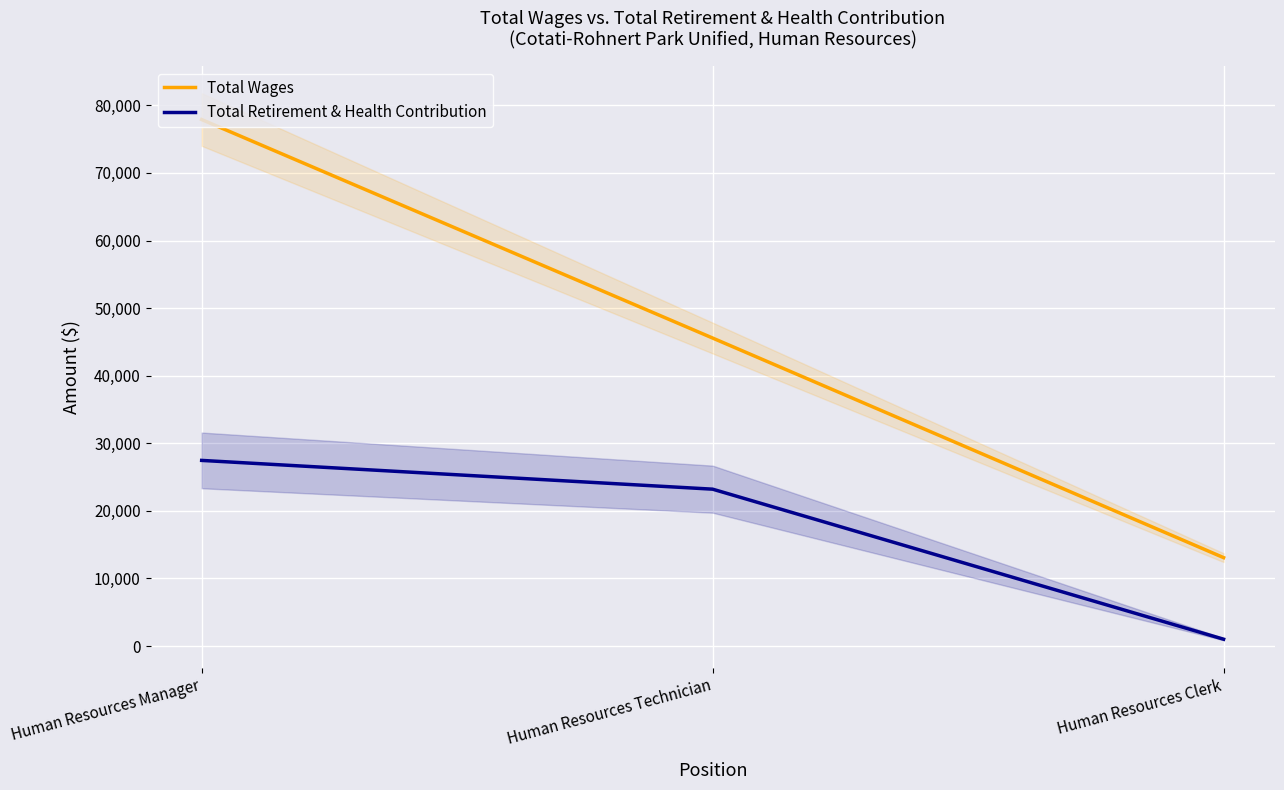

Which series has the widest spread of values?

Total Wages